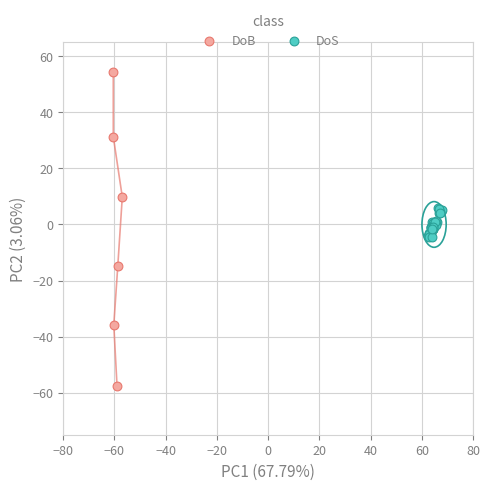

What are all the series names shown in the legend?

DoB, DoS